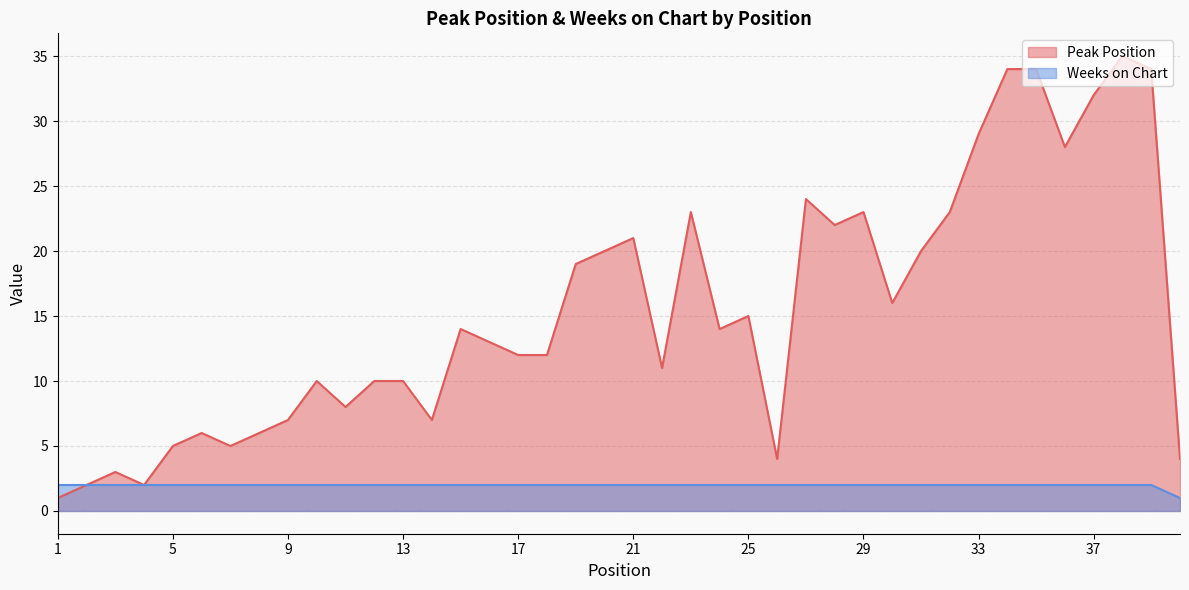

How many Weeks on Chart values are between 2 and 3?

39